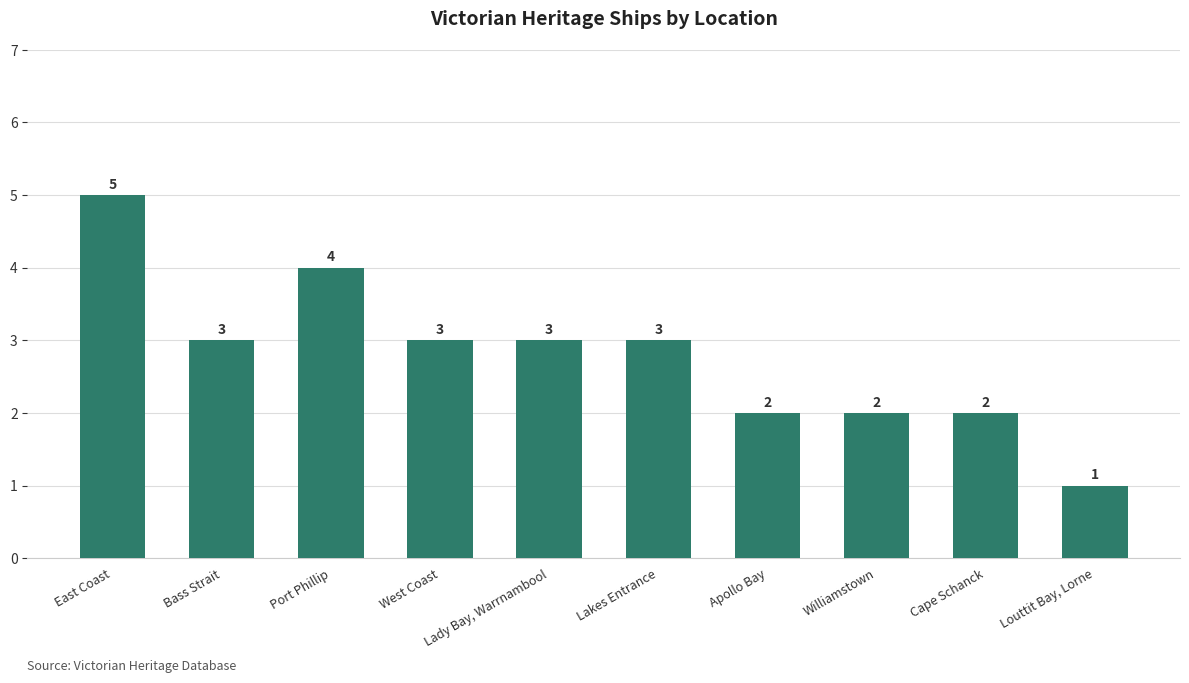

Reading left to right, what are all the values shown in this chart?

East Coast=5	Bass Strait=3	Port Phillip=4	West Coast=3	Lady Bay, Warrnambool=3	Lakes Entrance=3	Apollo Bay=2	Williamstown=2	Cape Schanck=2	Louttit Bay, Lorne=1